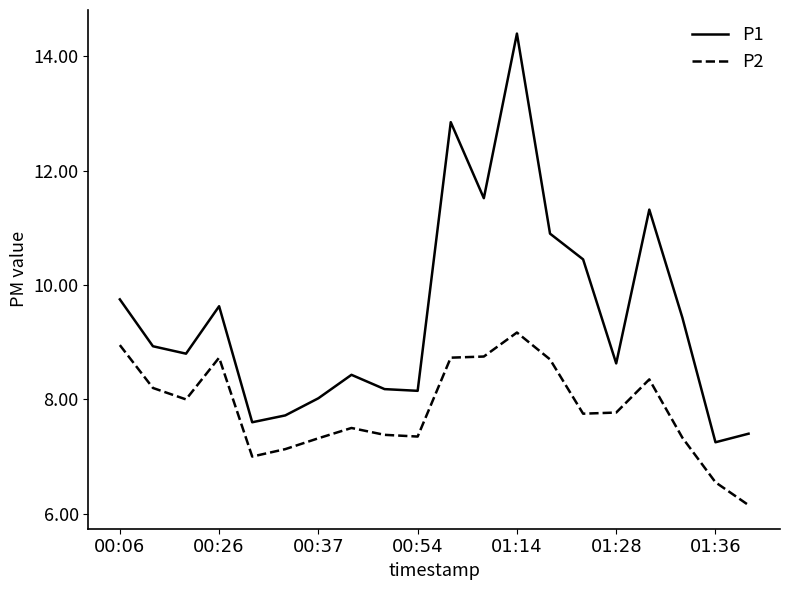

Which series has the largest total across all categories?

P1